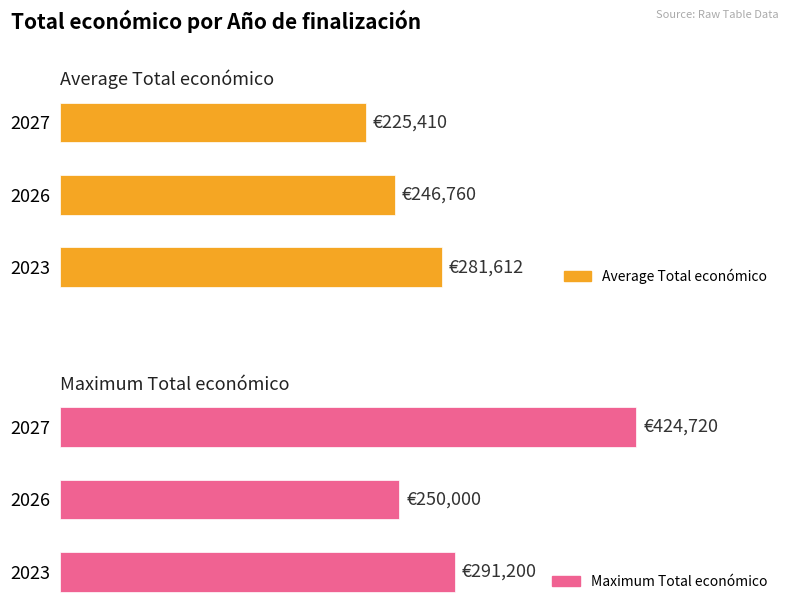

The value of Maximum Total económico at 2027 is 211675. True or false?

False